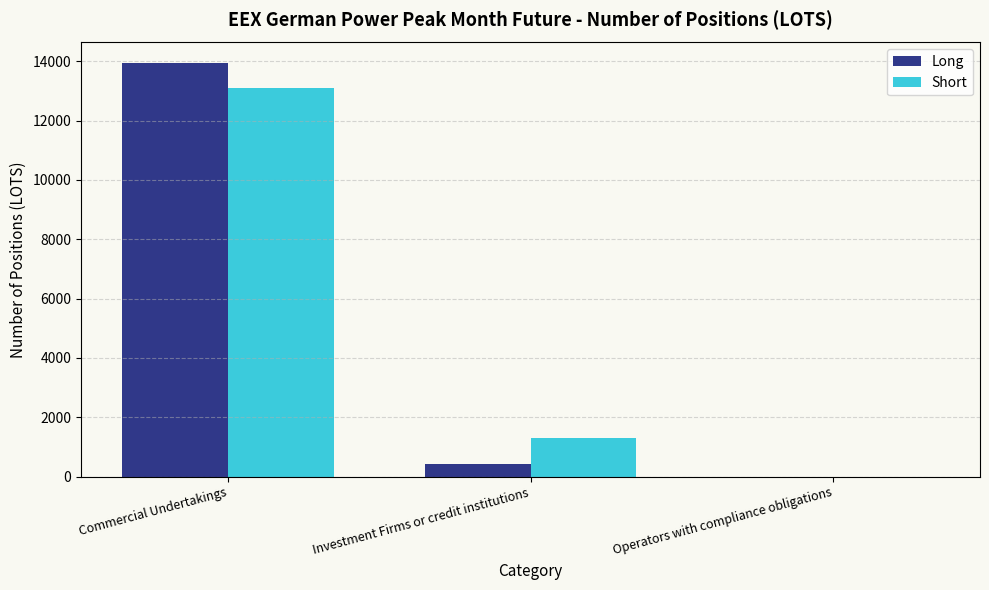

Which series changed the most between Commercial Undertakings and Operators with compliance obligations?

Long